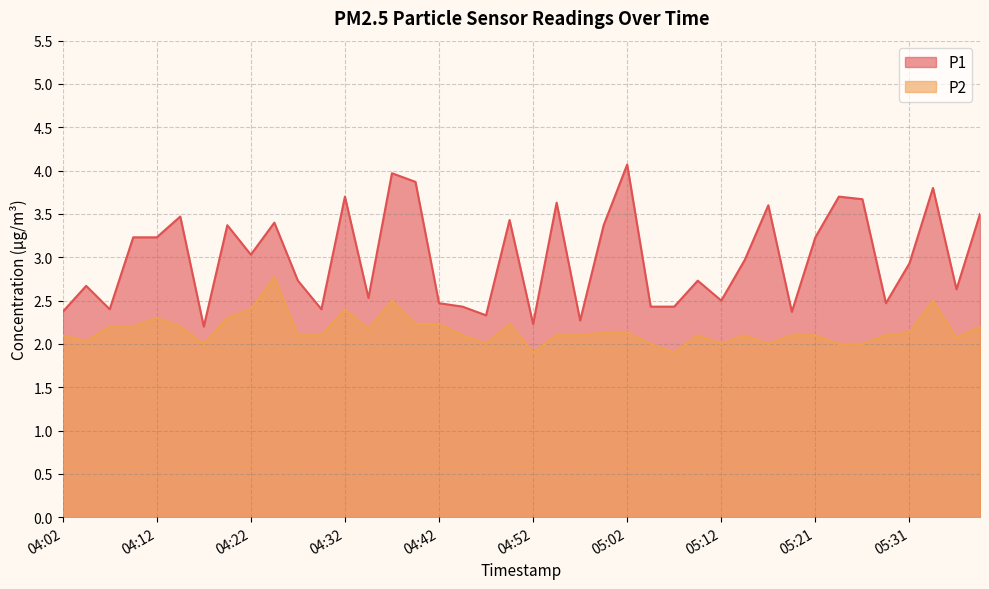

Is it true that P1 equals 2.4 at 04:29?

True